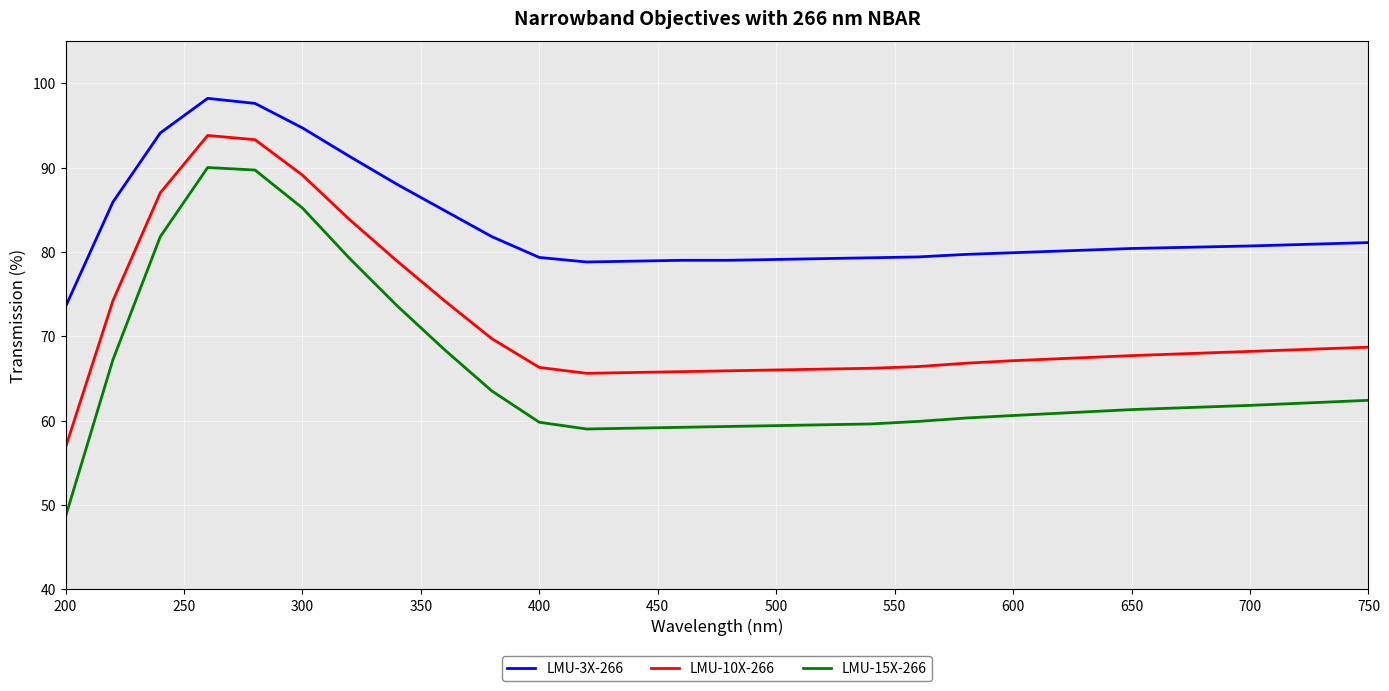

Which series has the largest range (max minus min)?

LMU-15X-266